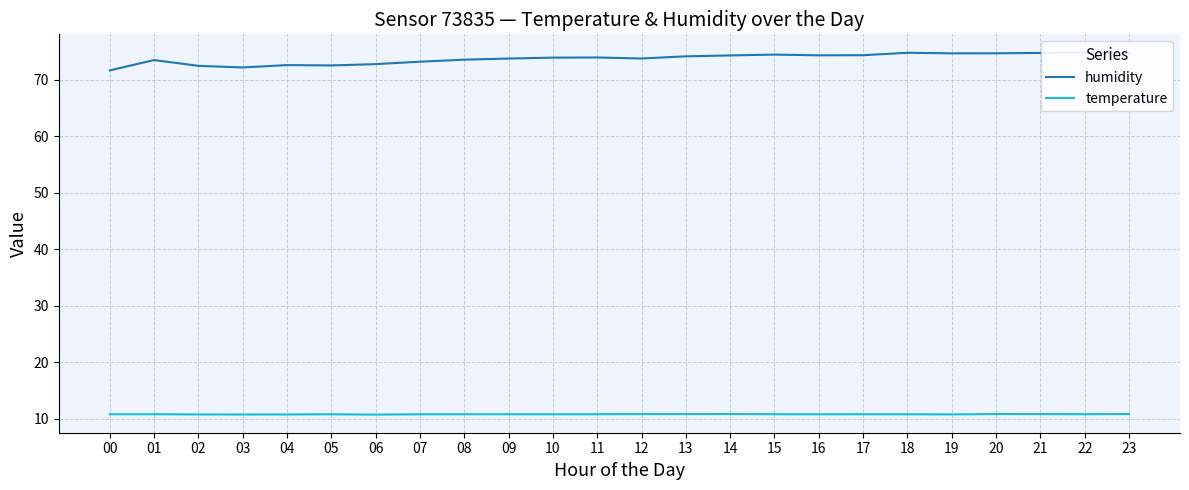

At which category is the sum across all series the highest?

22